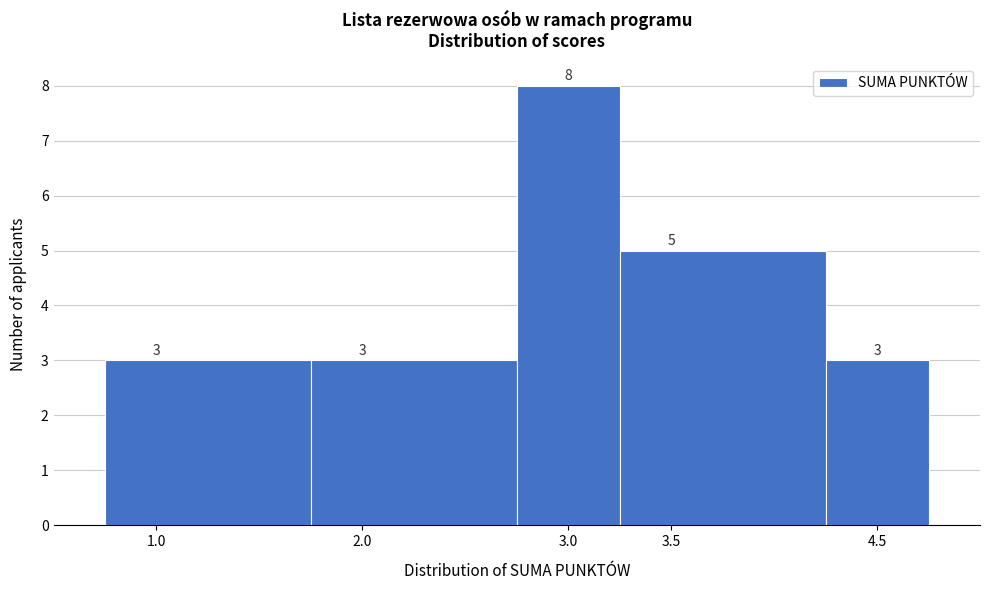

Over which range of the x-axis is the bar tallest?

2.75 to 3.25